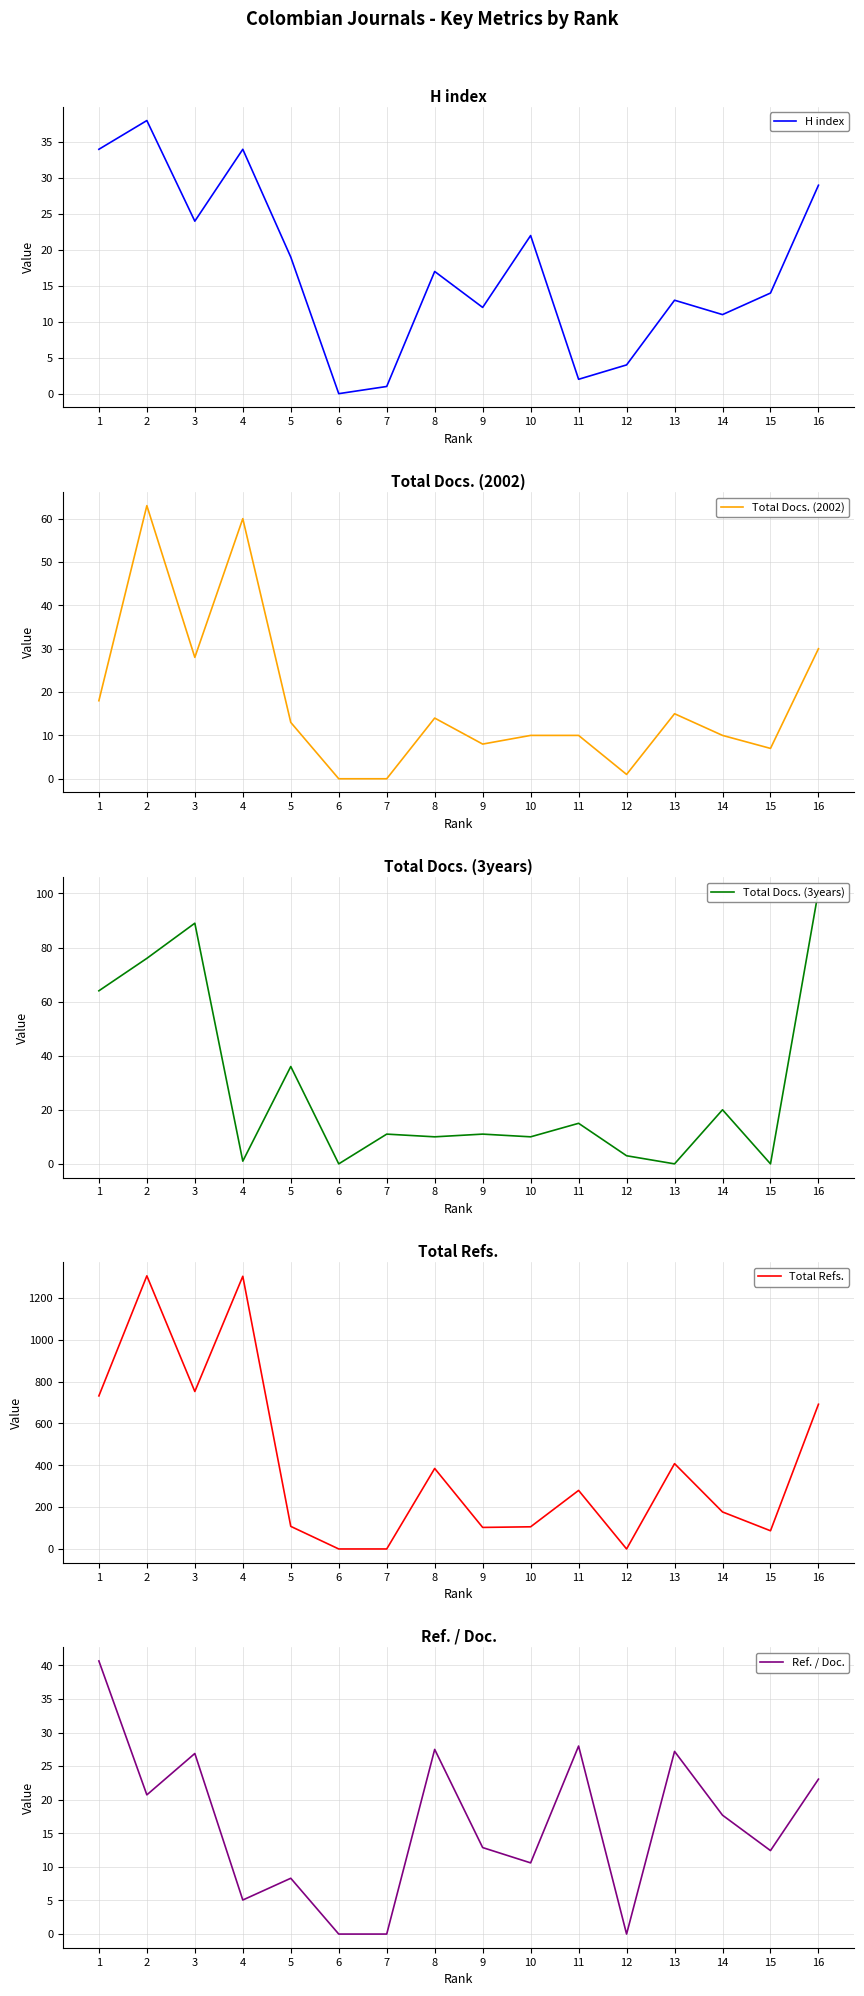

Rank the categories by H index value from lowest to highest.

6, 7, 11, 12, 14, 9, 13, 15, 8, 5, 10, 3, 16, 1, 4, 2